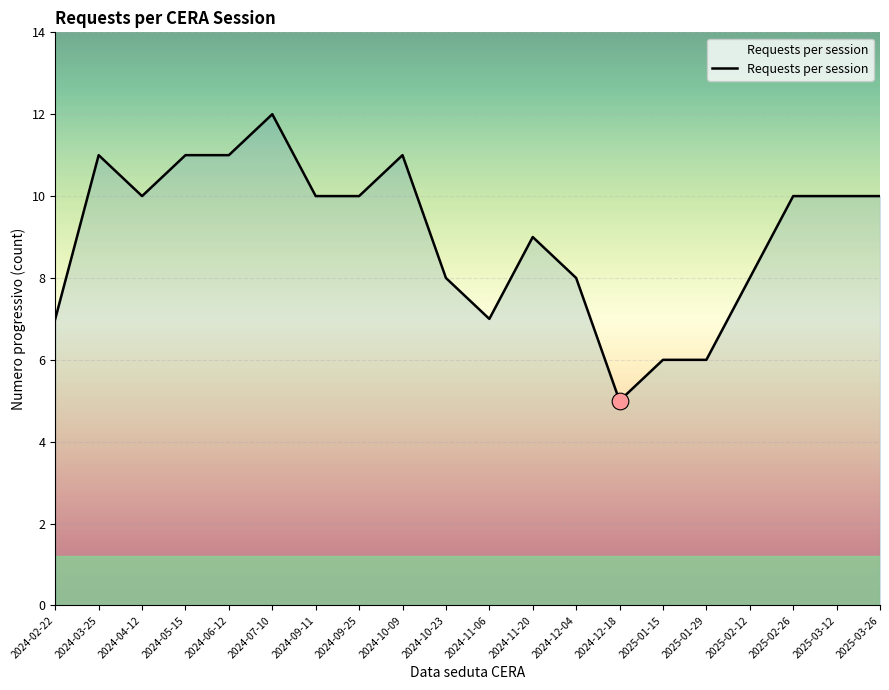

What is the minimum value shown in the chart?

5